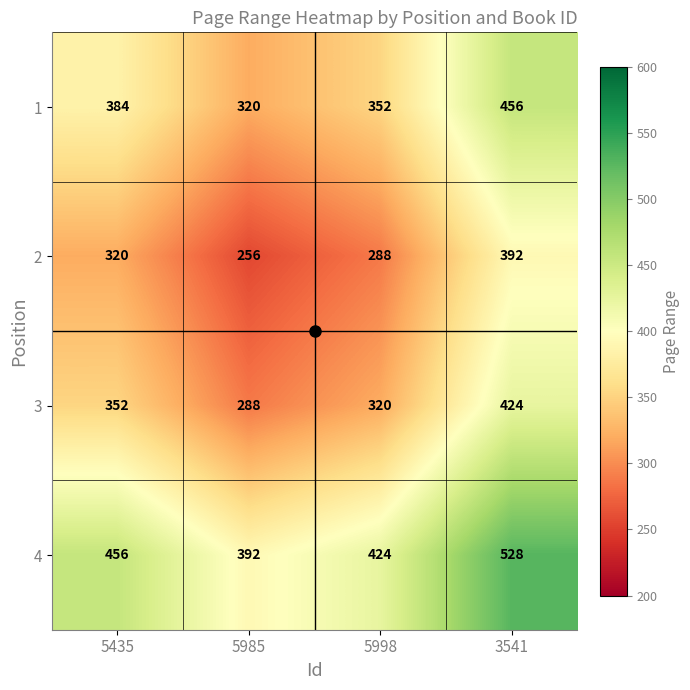

At how many categories does at least one series exceed 350?

4